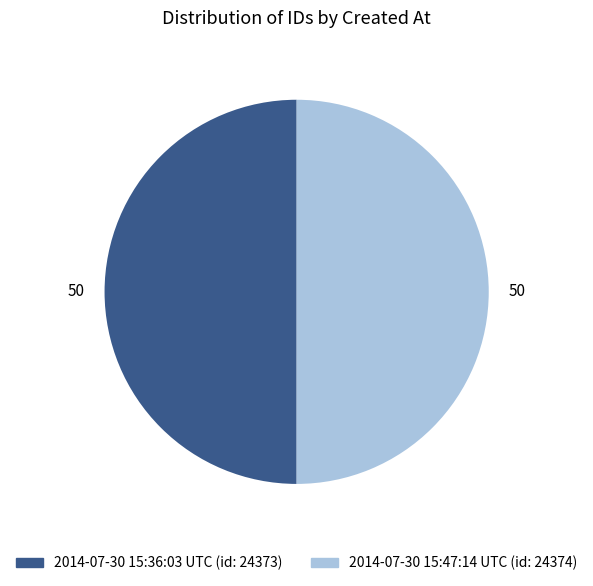

What is the ratio of the value at 2014-07-30 15:47:14 UTC (id: 24374) to the value at 2014-07-30 15:36:03 UTC (id: 24373)?

1.0